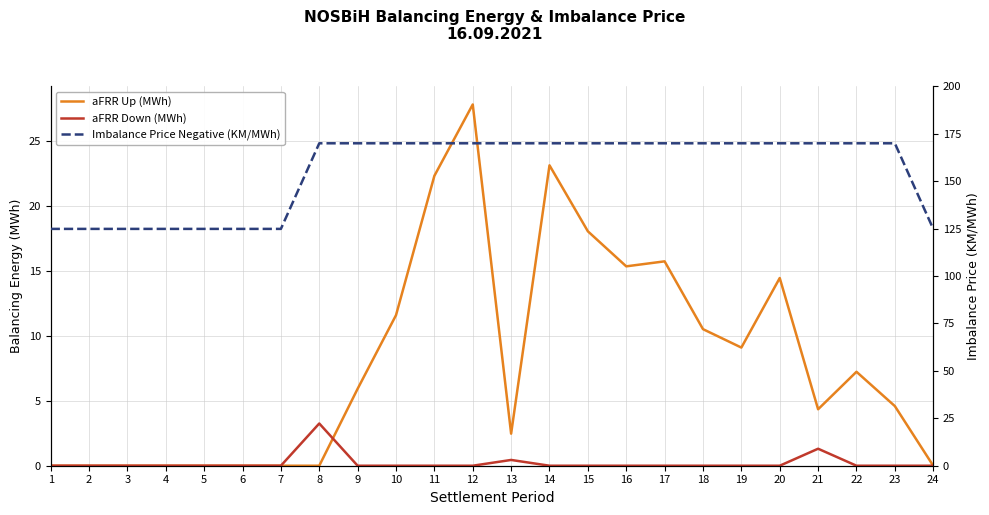

At which category is the sum across all series the highest?

12